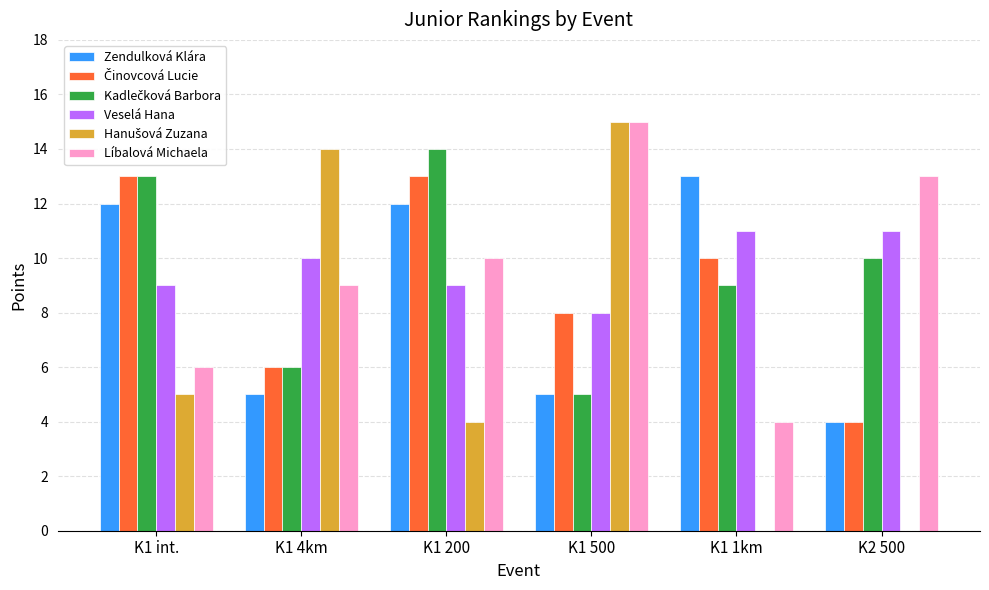

What is the spread (max minus min) of values at K2 500?

13